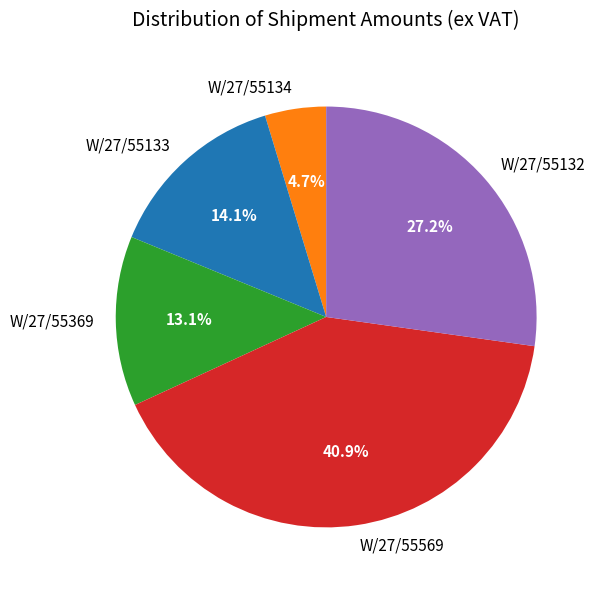

How much of the chart is everything except W/27/55133?

85.9%